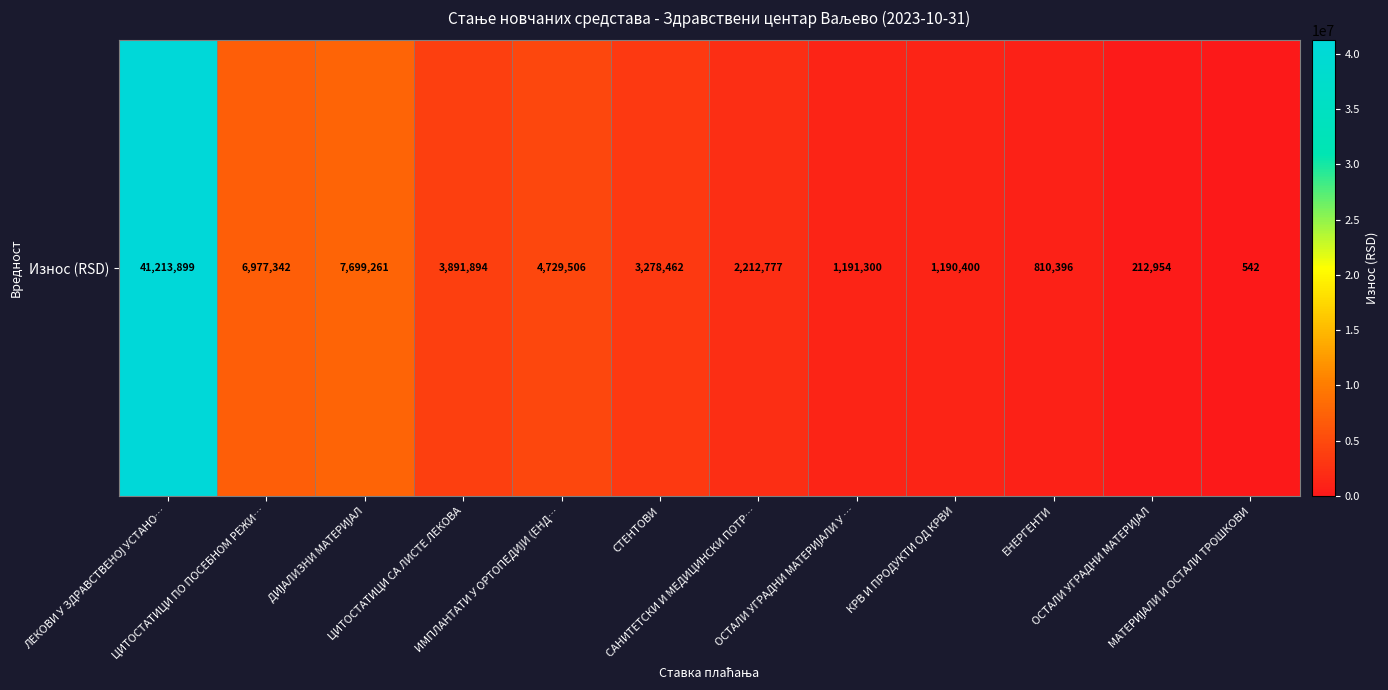

True or false: the data shows 212954.5 at ОСТАЛИ УГРАДНИ МАТЕРИЈАЛ.

True